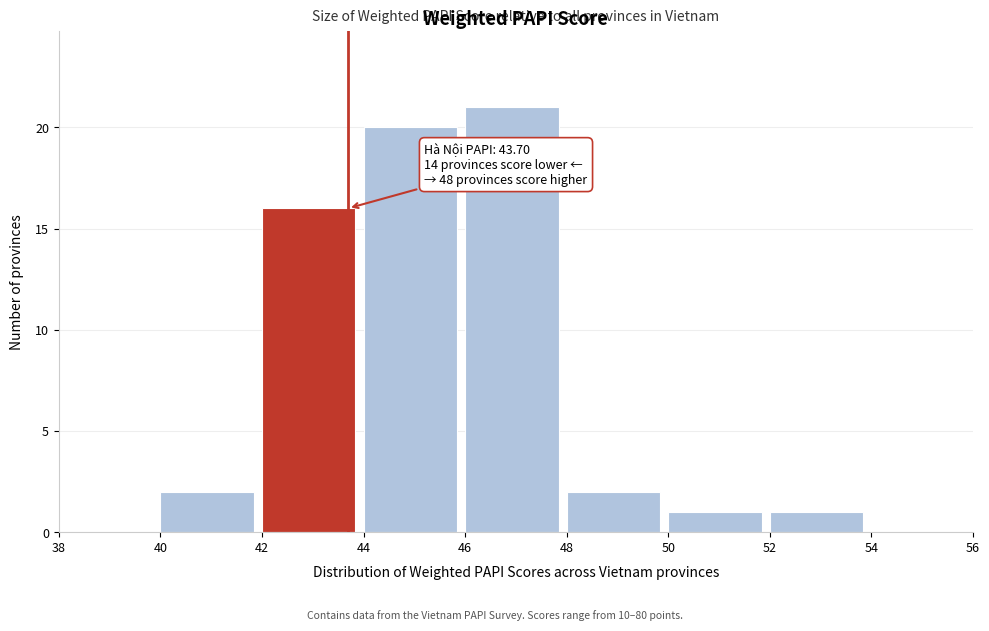

Over which range of the x-axis is the bar tallest?

46 to 48